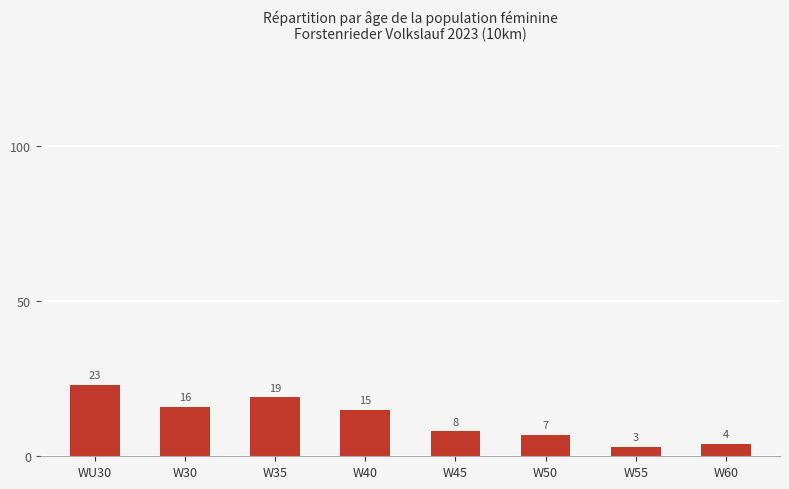

The value at WU30 is 32. True or false?

False